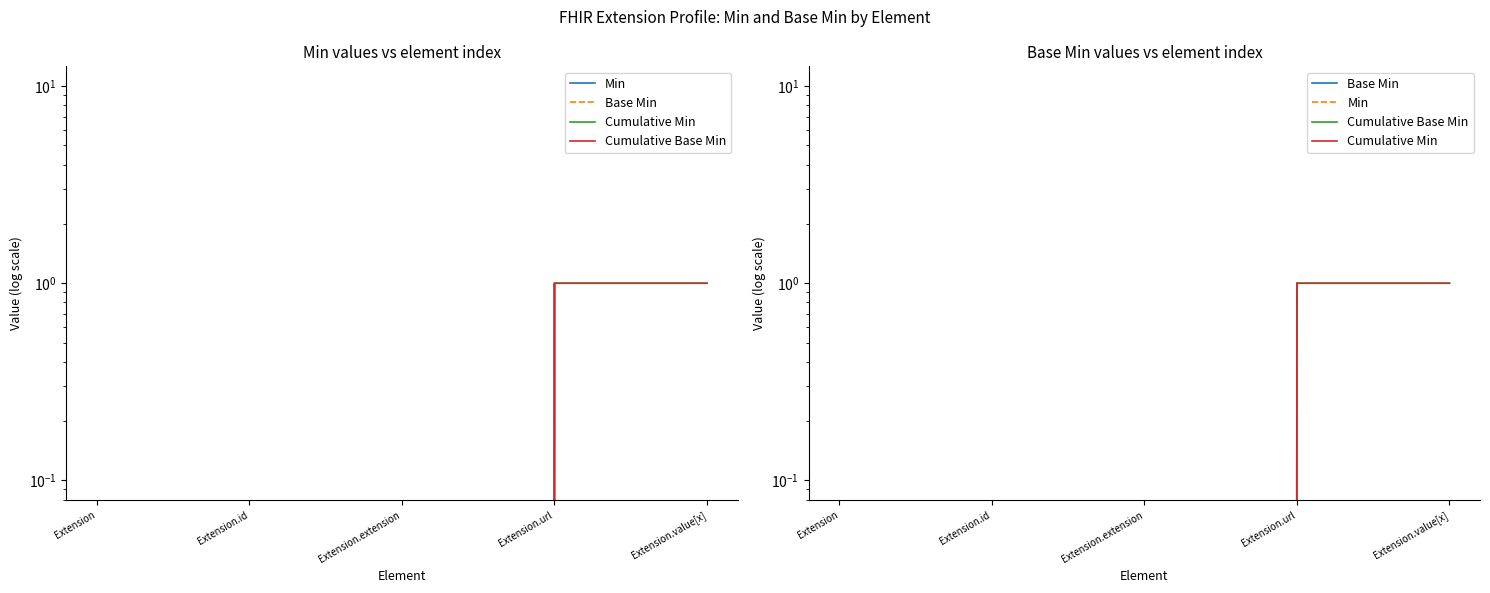

How many positive values does the Cumulative Min series have?

2